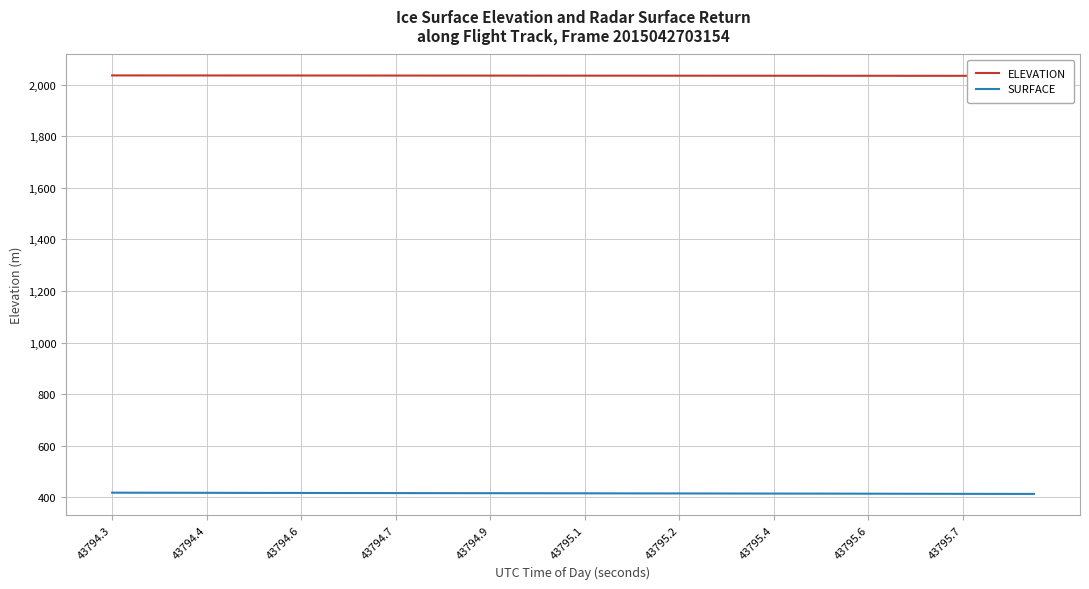

The SURFACE series shows 594.4 at 43794.7. True or false?

False